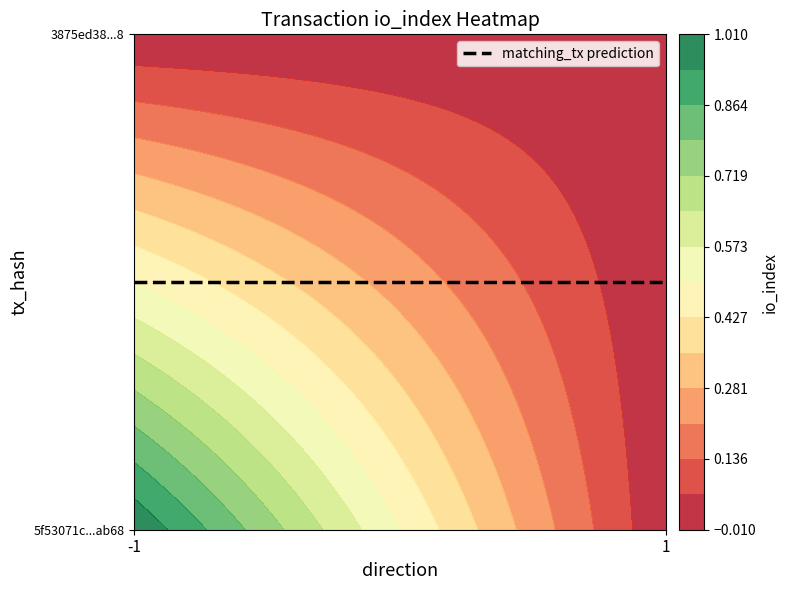

At how many categories does at least one series exceed 0?

1